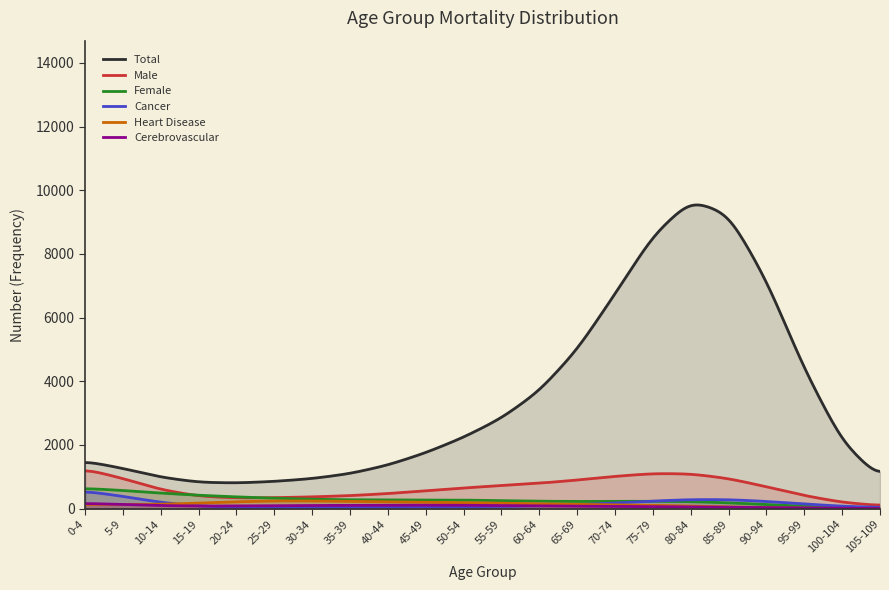

Which series has the largest total across all categories?

Total